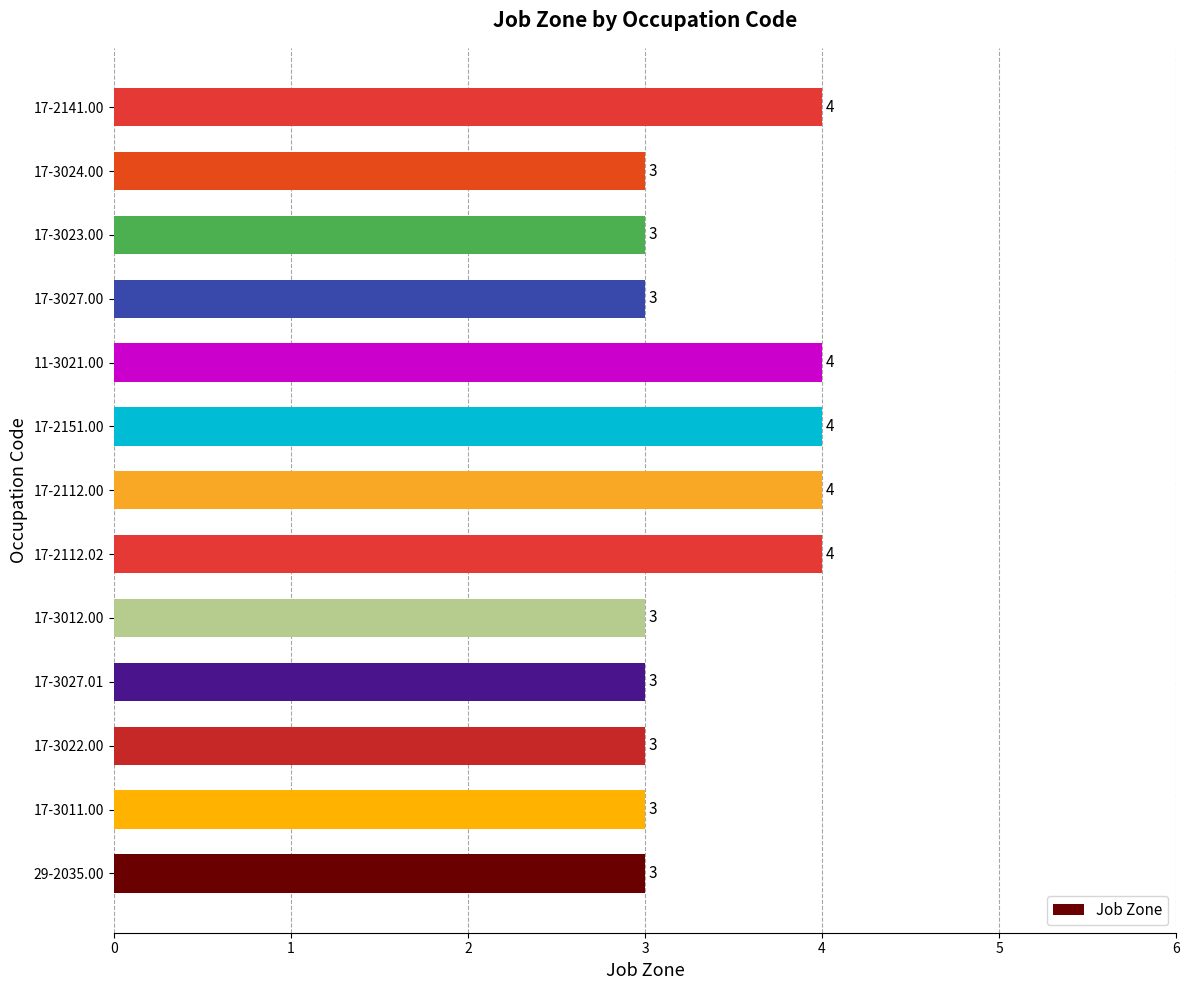

What is the smallest value displayed?

3